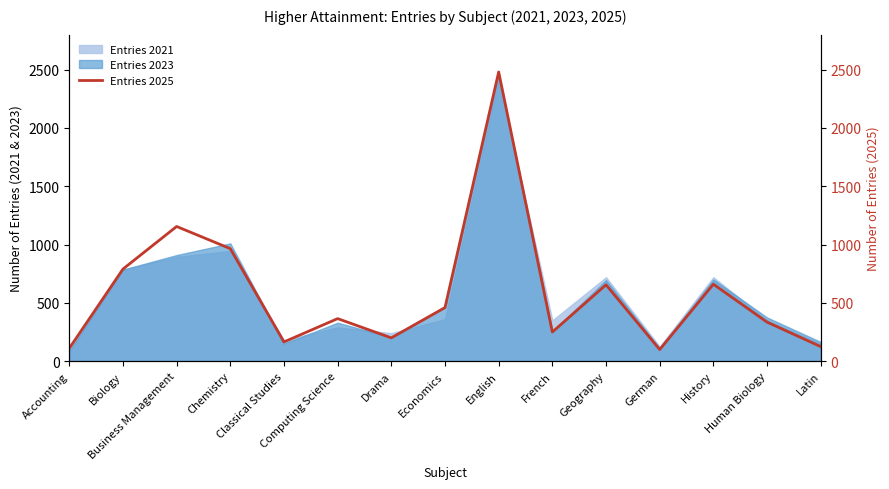

True or false: the data shows 303 at Economics.

False